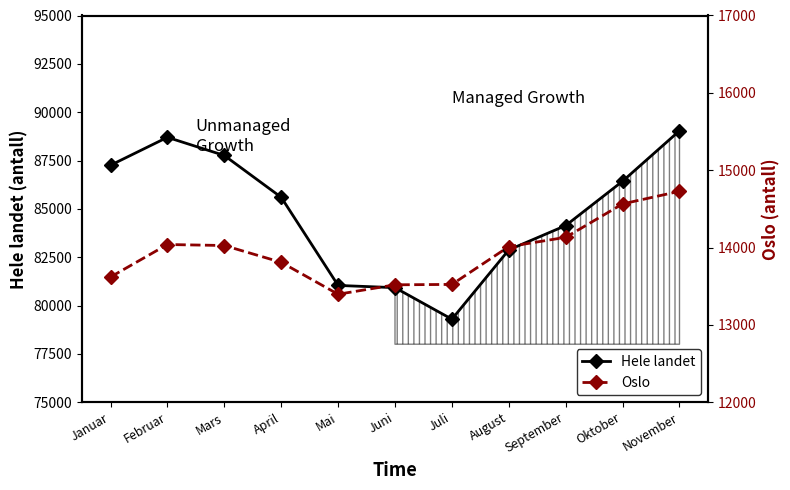

At which category does Hele landet reach its first local peak?

Februar